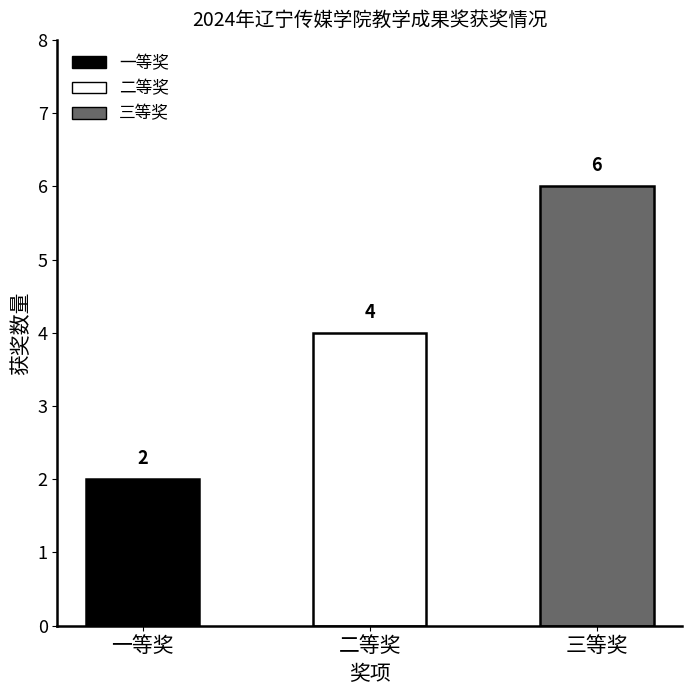

What is the change in value from 一等奖 to 三等奖?

+4